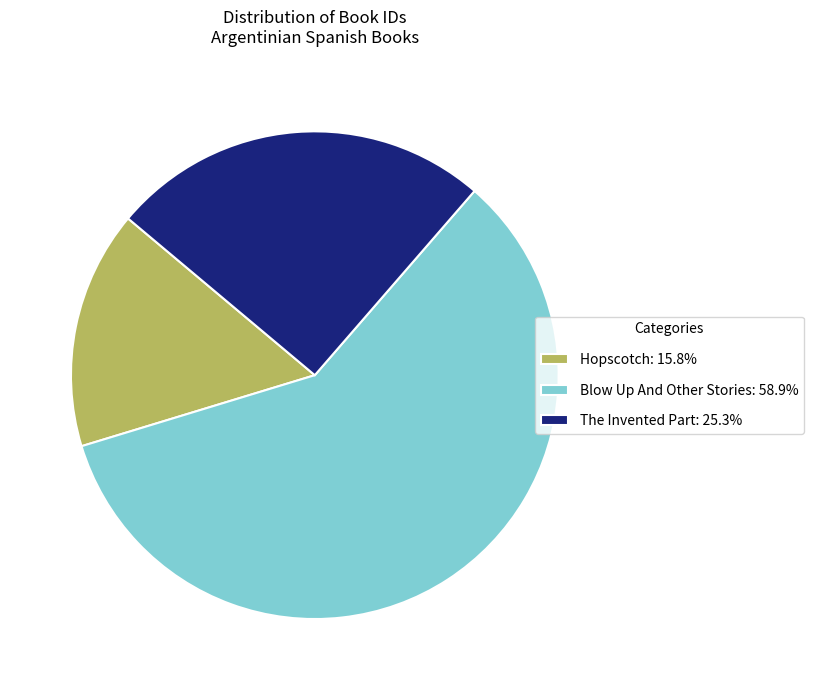

Is there any slice that represents more than half of the pie?

Yes